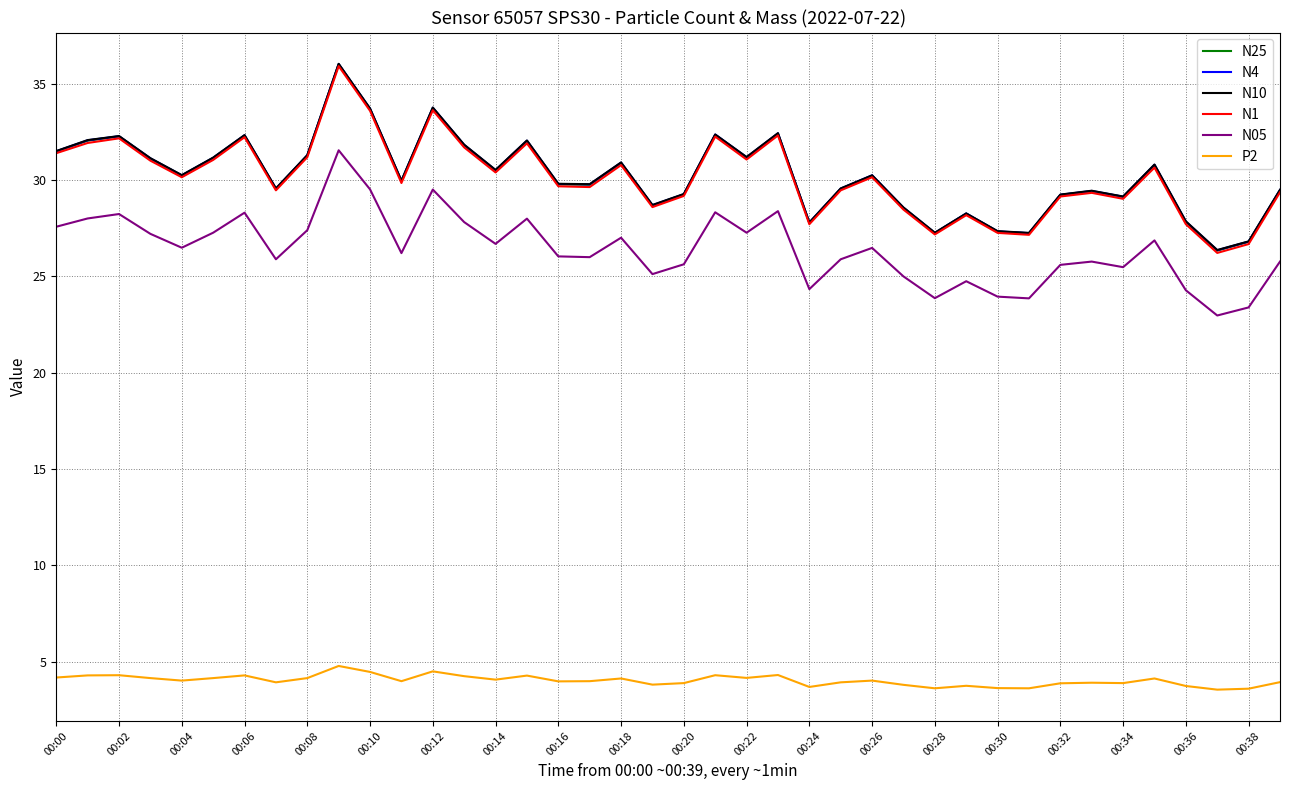

What is the lowest value of the N4 series?

26.4